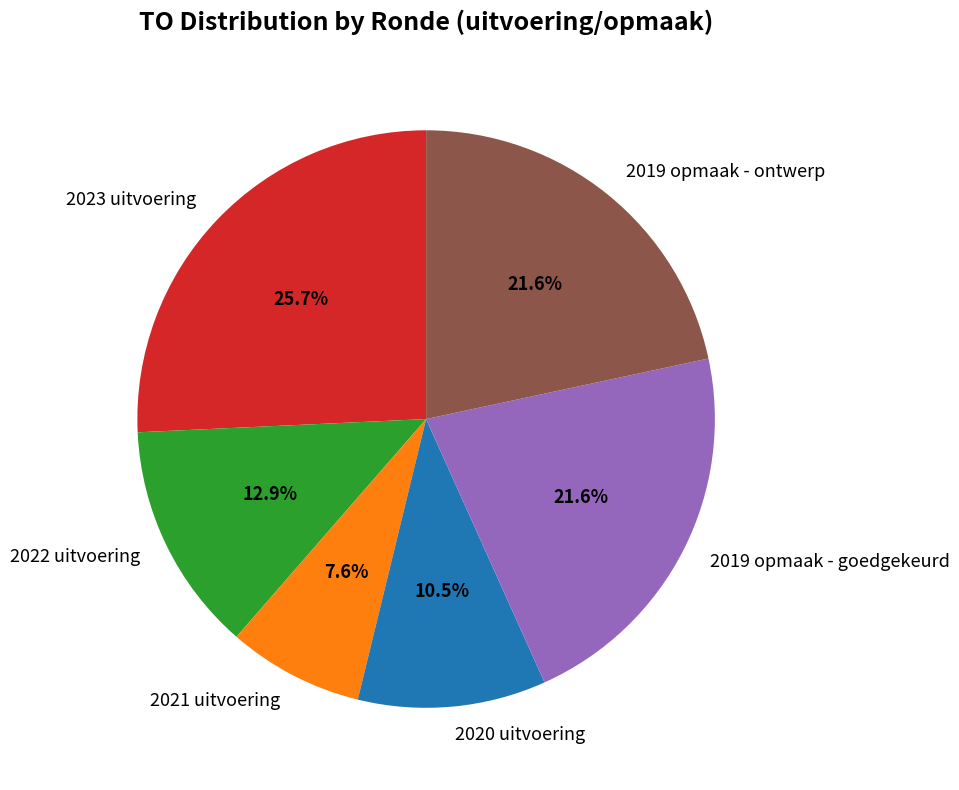

Which has a higher value, 2021 uitvoering or 2020 uitvoering?

2020 uitvoering